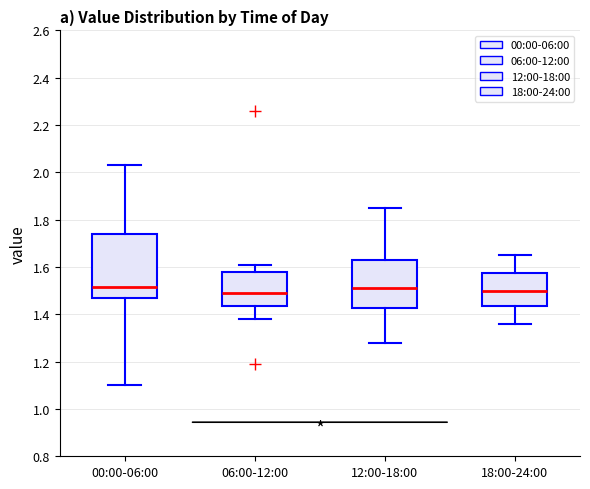

Reading left to right, transcribe this box plot: for each box, give where its median line is, the range the box spans, and where its two whiskers end, as read against the y-axis. The values are not printed on the chart, so give them approximately, as read against the axis.

00:00-06:00: median 1.52, box 1.46 to 1.74, whiskers 1.10 to 2.04
06:00-12:00: median 1.50, box 1.44 to 1.58, whiskers 1.38 to 1.62
12:00-18:00: median 1.52, box 1.42 to 1.62, whiskers 1.28 to 1.86
18:00-24:00: median 1.50, box 1.44 to 1.58, whiskers 1.36 to 1.66